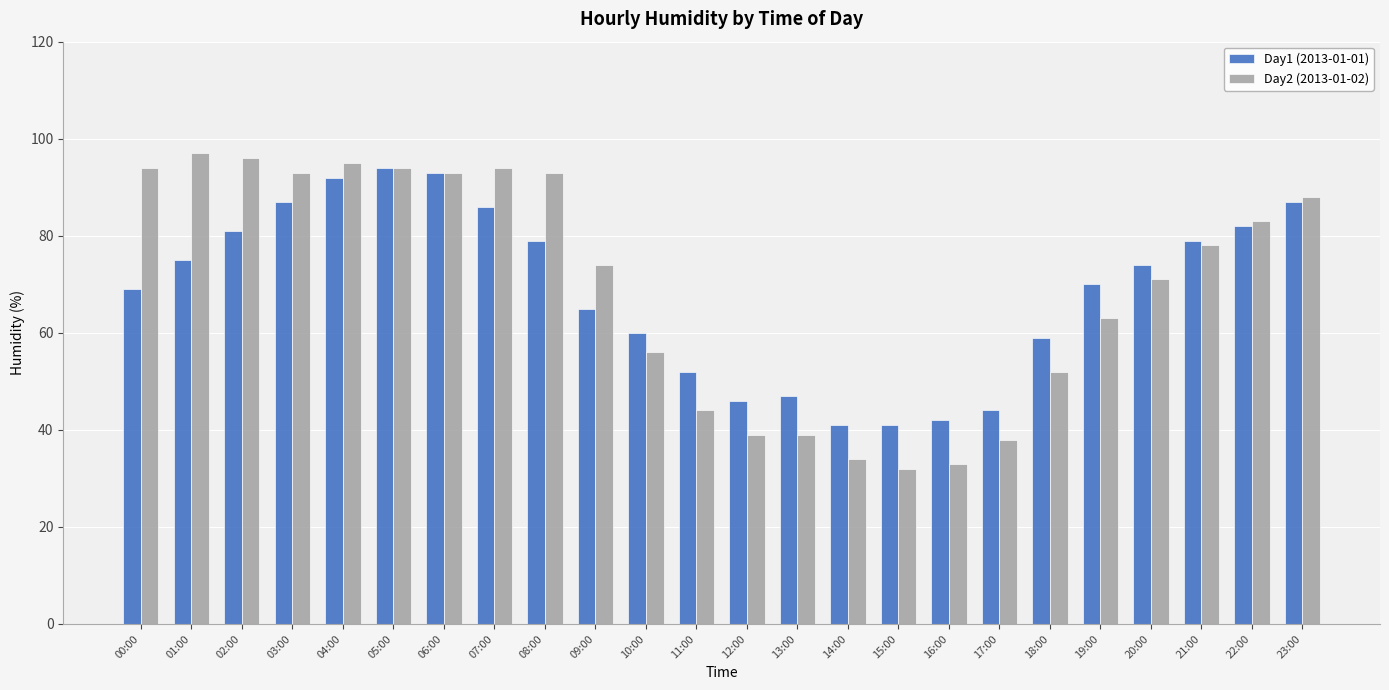

How many distinct data groups are displayed?

2